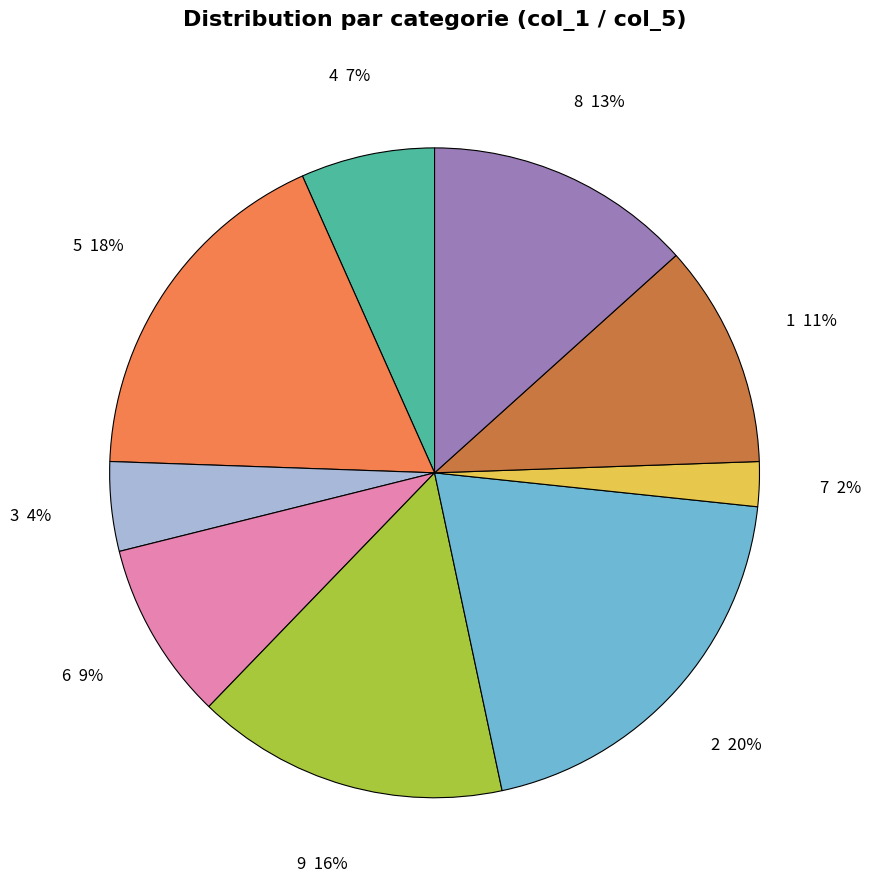

To the nearest percent, what is the difference between the 5 and 7 slice percentages?

16%